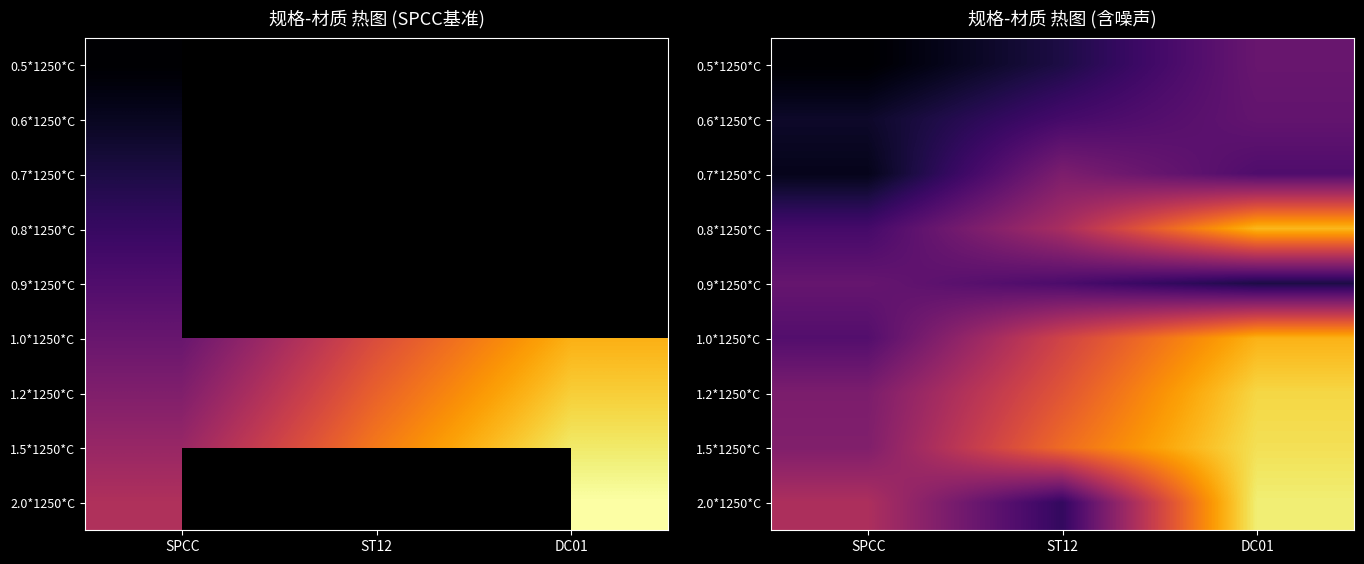

Rank the series by their maximum value, from lowest to highest.

0.6*1250*C, 0.9*1250*C, 0.5*1250*C, 0.7*1250*C, 1.0*1250*C, 0.8*1250*C, 1.2*1250*C, 1.5*1250*C, 2.0*1250*C